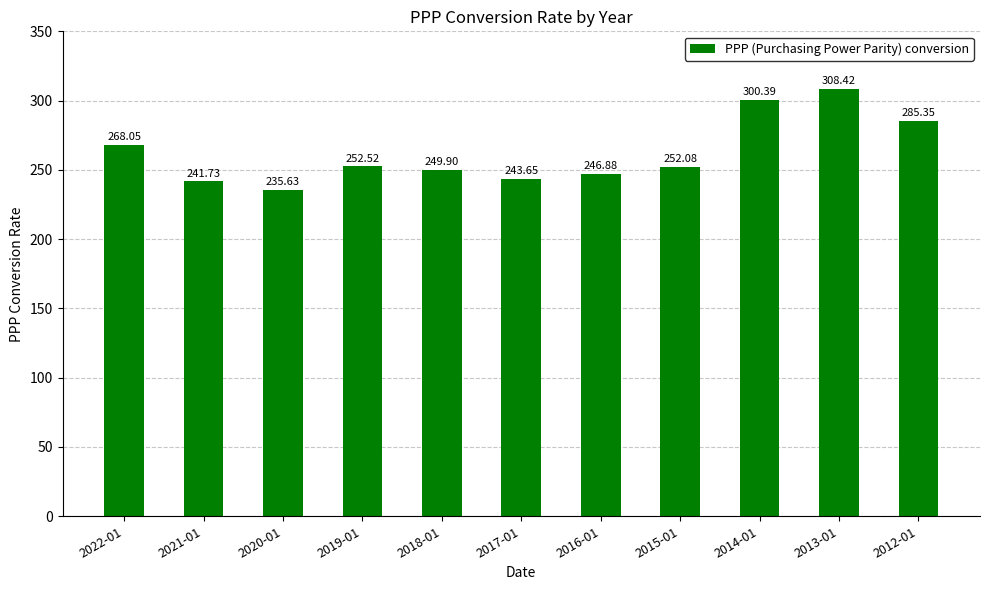

Reading right to left, what are all the values shown in this chart?

2012-01=285.4	2013-01=308.4	2014-01=300.4	2015-01=252.1	2016-01=246.9	2017-01=243.7	2018-01=249.9	2019-01=252.5	2020-01=235.6	2021-01=241.7	2022-01=268.1